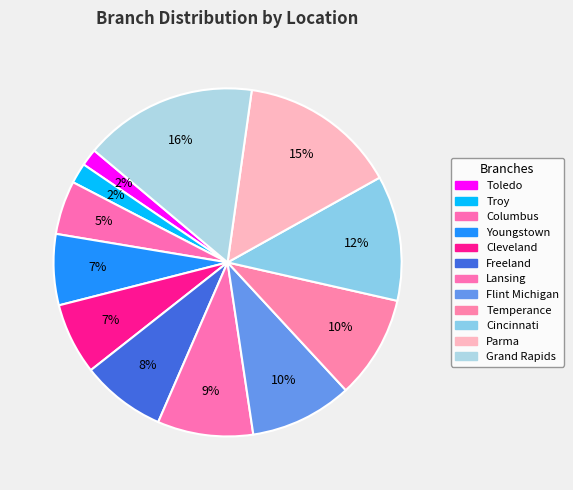

How many slices are in this pie chart?

12